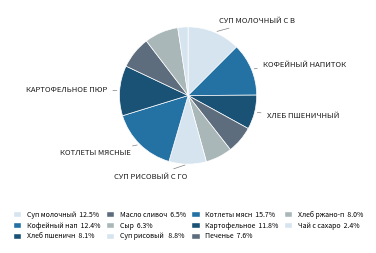

How many slices are in this pie chart?

11